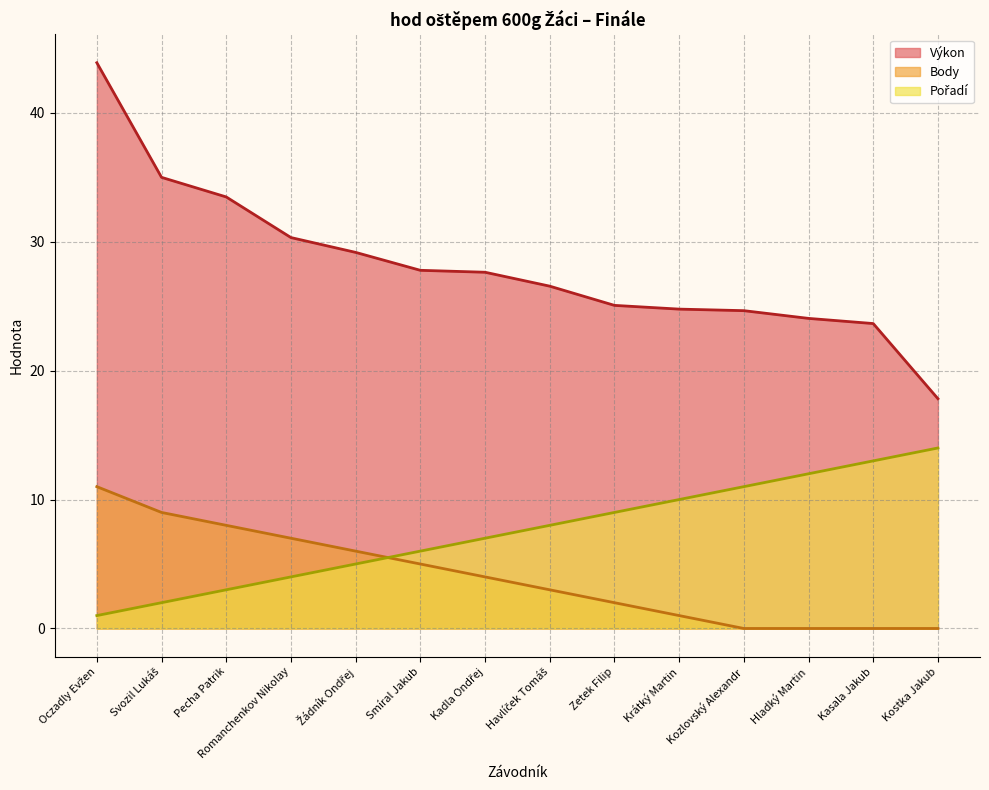

What is the difference between the Body values at Kozlovský Alexandr and Krátký Martin?

1.0